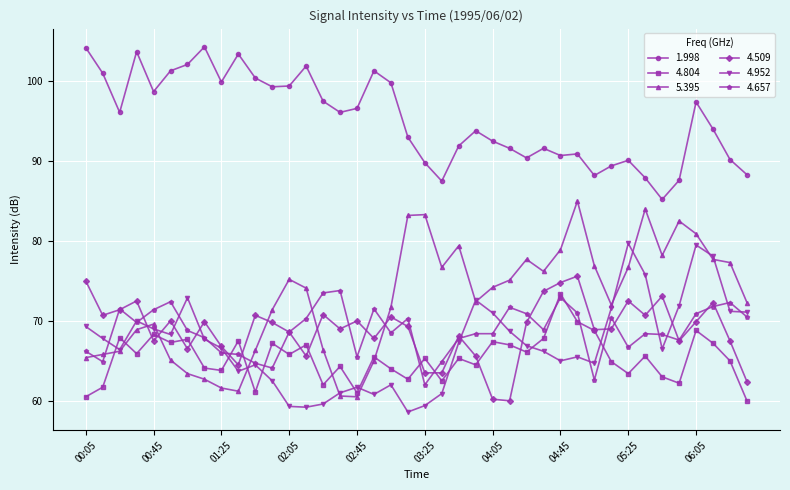

What is the value of the 5.395 point at the 34th from the left?

84.0